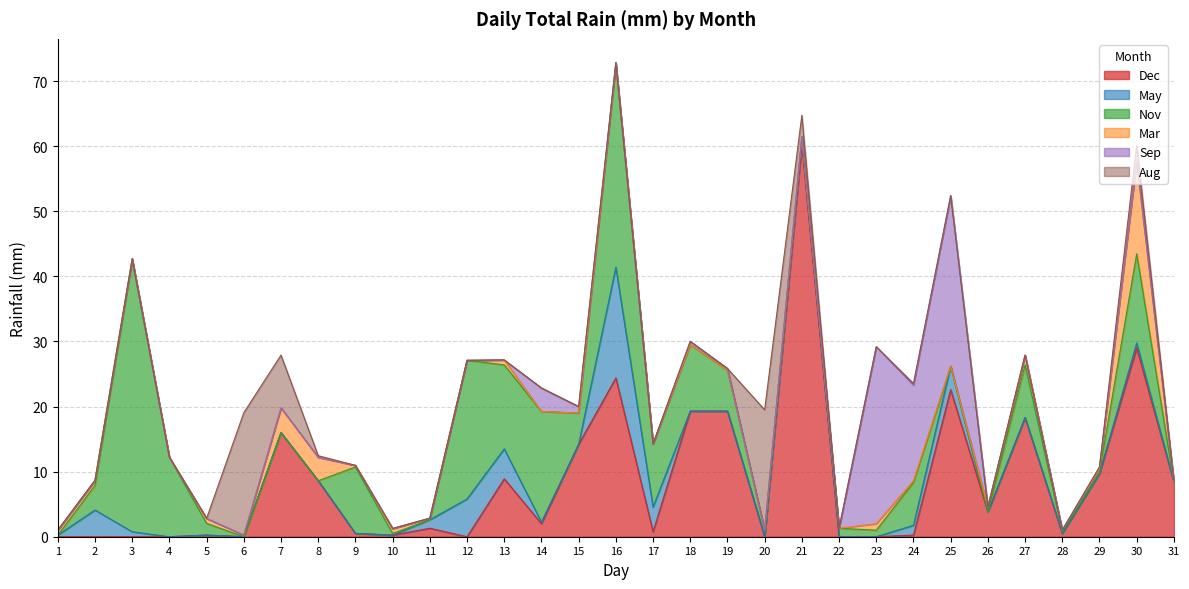

Does the chart display data point markers on the line(s)?

No